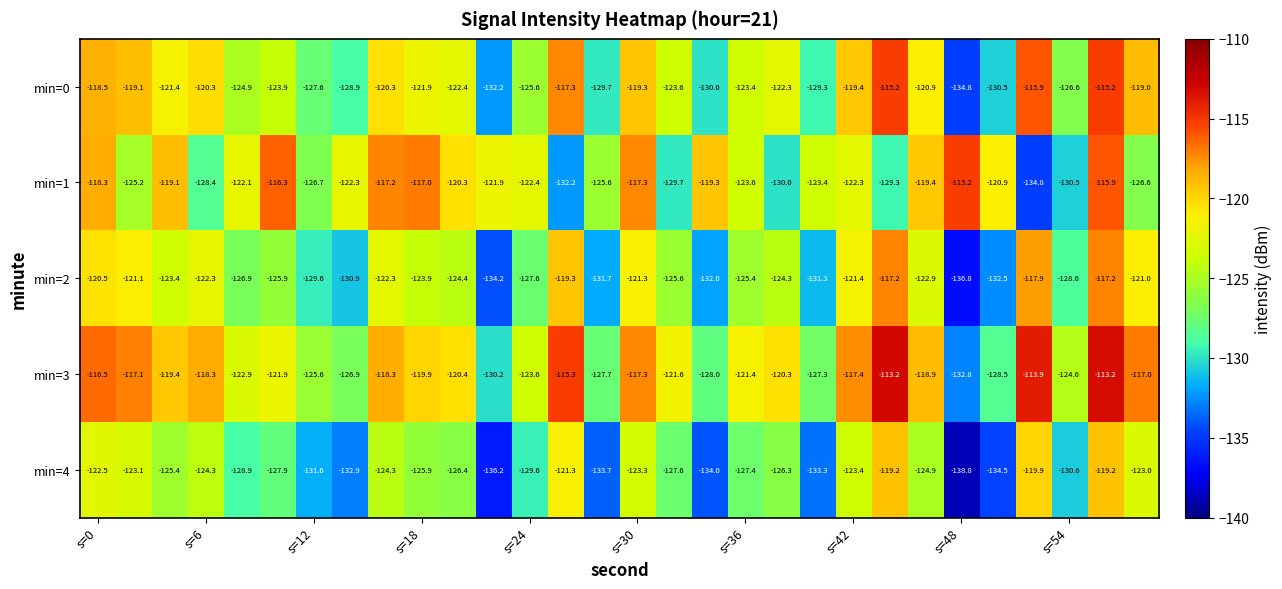

What is the greatest value displayed?

-113.2